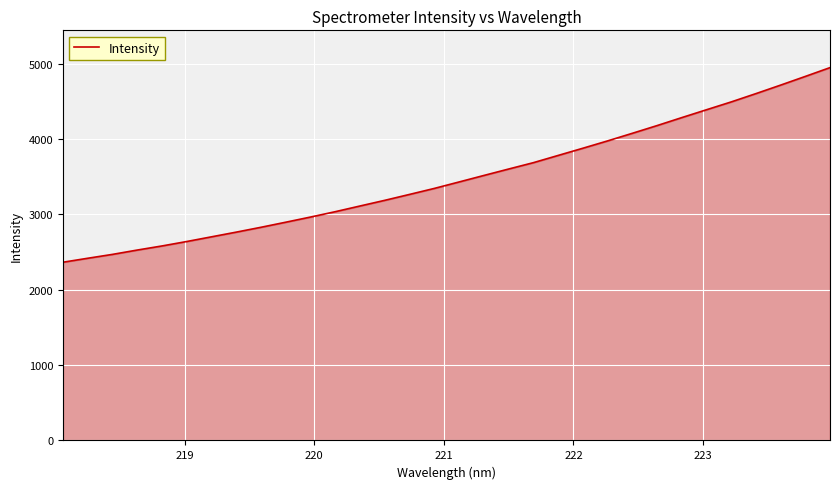

What is the minimum value shown in the chart?

2365.4